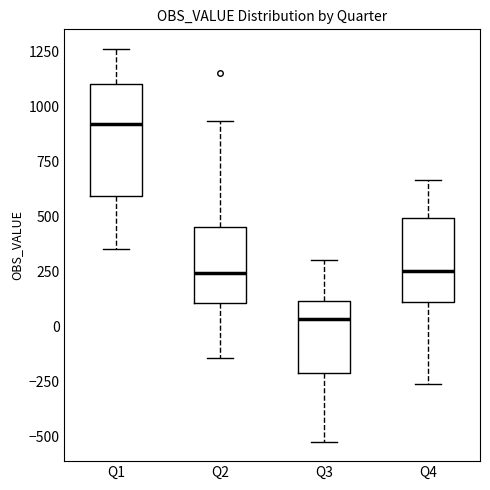

Reading left to right, read every box against the y-axis: the position of its median line, the range the box covers, and the ends of its whiskers. The values are not printed on the chart, so give them approximately, as read against the axis.

Q1: median 900, box 600 to 1100, whiskers 350 to 1250
Q2: median 250, box 100 to 450, whiskers -150 to 950
Q3: median 50, box -200 to 100, whiskers -500 to 300
Q4: median 250, box 100 to 500, whiskers -250 to 650